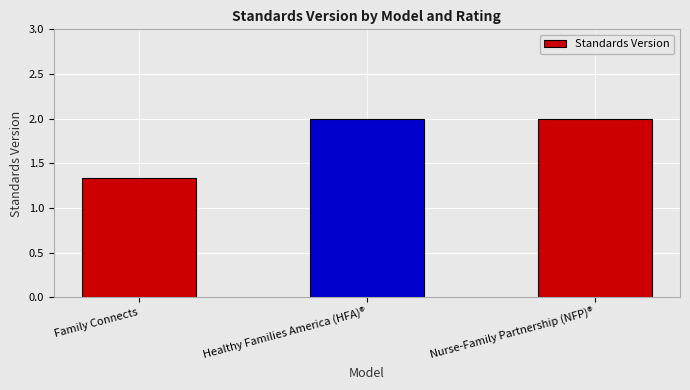

Does the chart contain stacked bars?

No